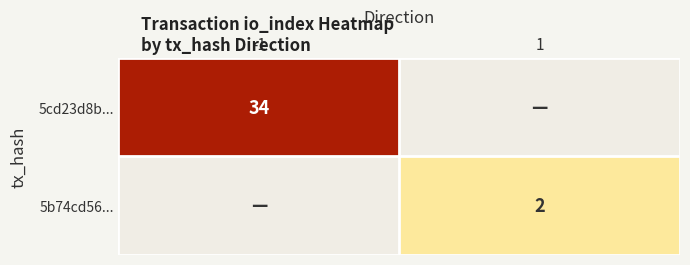

What is the spread (max minus min) of values at -1?

34